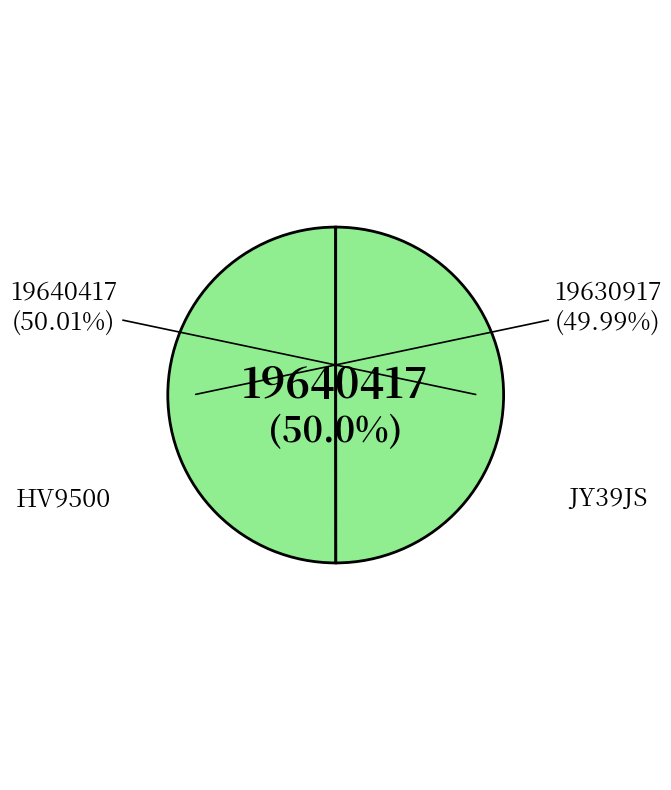

Approximately how many times larger is the value at JY39JS compared to HV9500?

1.0